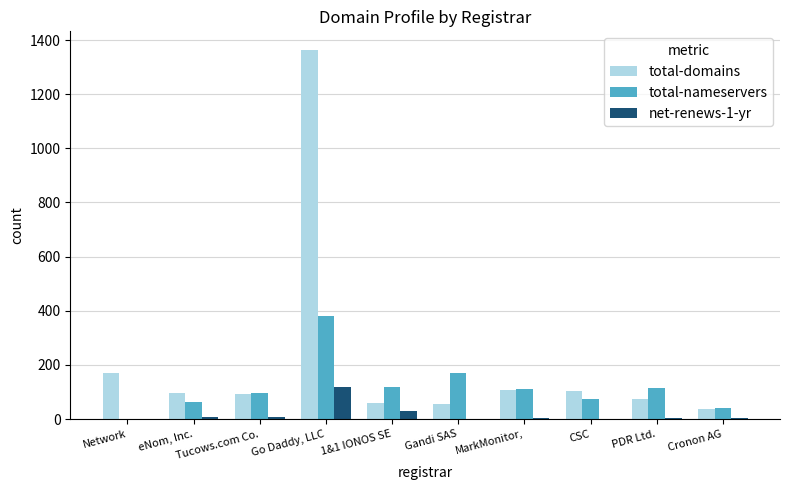

What is the greatest value displayed?

1364